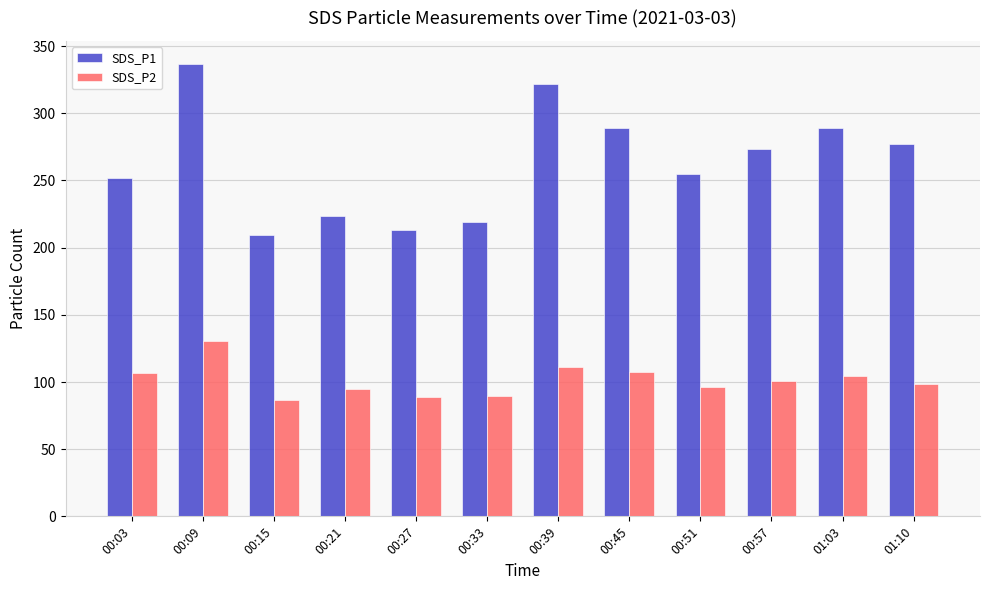

Which series changed the most between 00:51 and 01:03?

SDS_P1